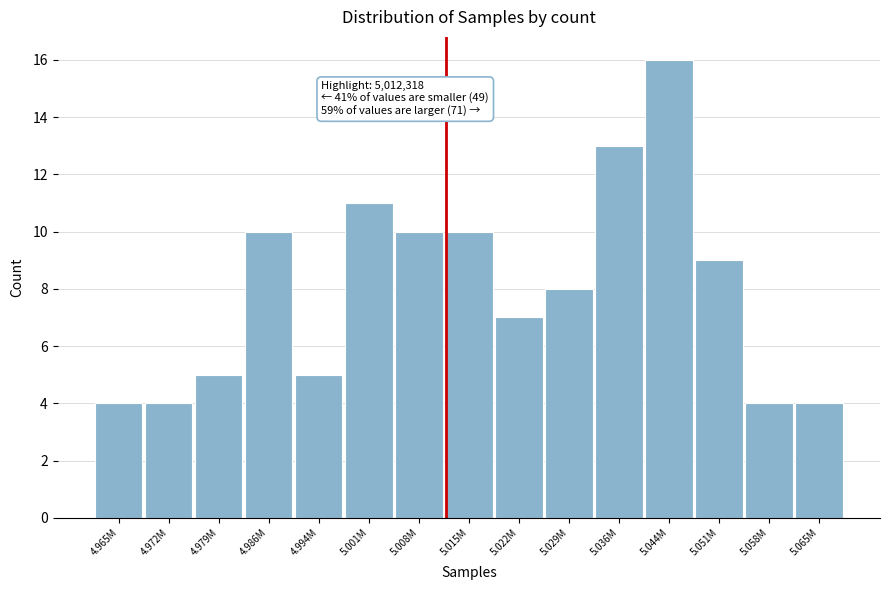

Reading left to right, list all the values displayed in this chart.

4.965M=4	4.972M=4	4.979M=5	4.986M=10	4.994M=5	5.001M=11	5.008M=10	5.015M=10	5.022M=7	5.029M=8	5.036M=13	5.044M=16	5.051M=9	5.058M=4	5.065M=4